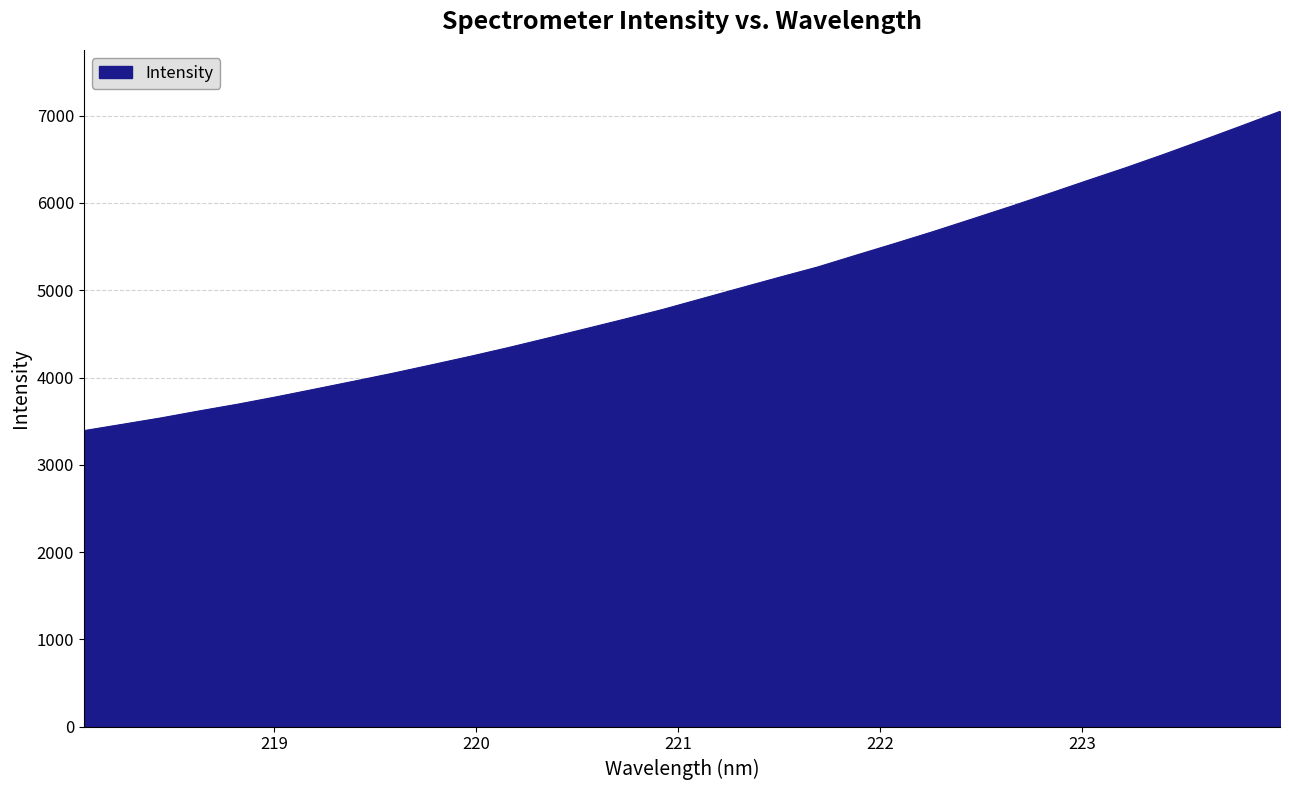

What is the maximum value shown in the chart?

7050.1